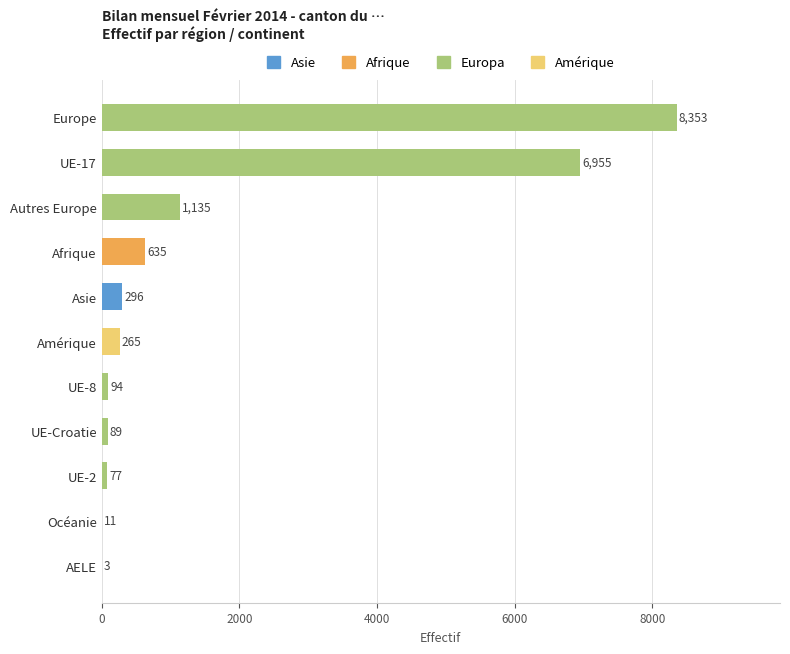

Does the chart contain stacked bars?

No